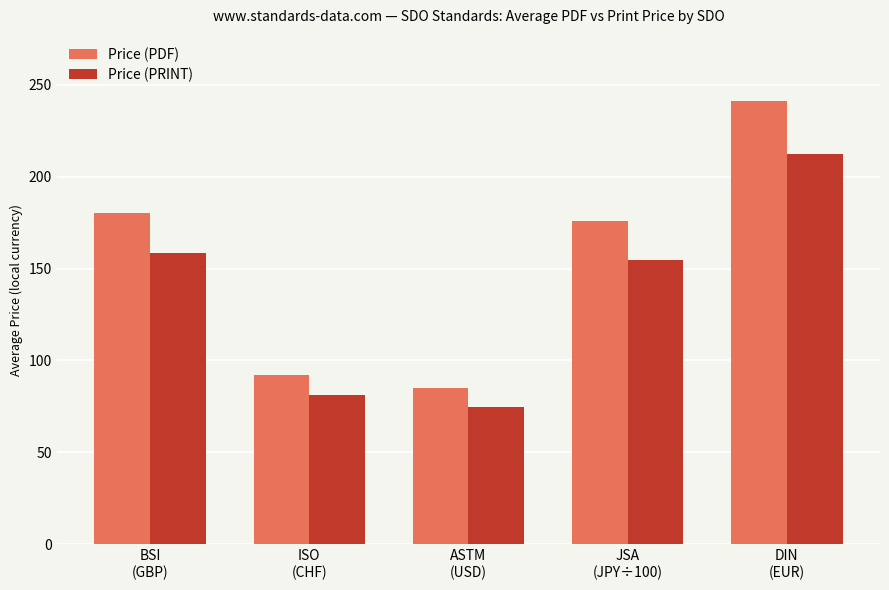

Which series has the largest range (max minus min)?

Price (PDF)